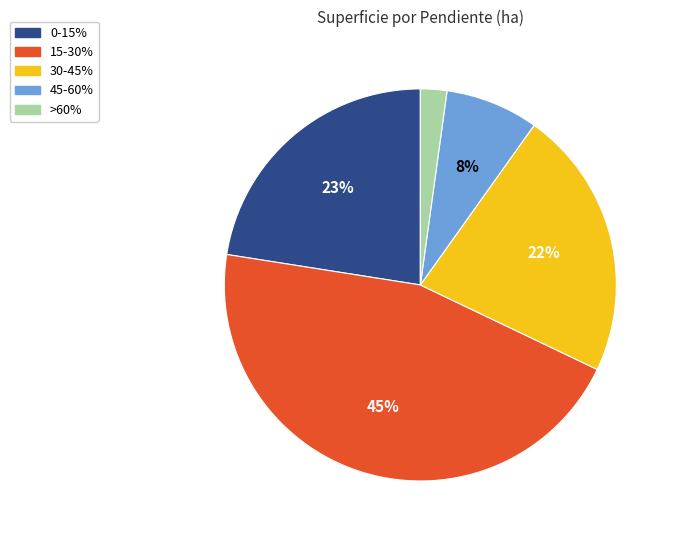

Does 30-45% represent more than half of the total?

No